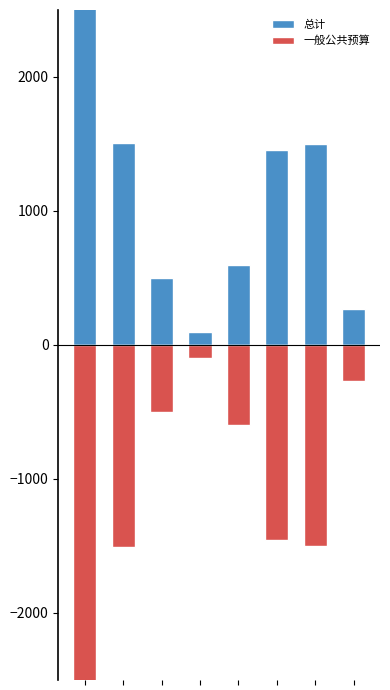

Reading left to right, what are all the values shown in this chart?

总计: 3770.0	1504.0	500.0	100.0	600.0	1455.5	1500.0	272.2
一般公共预算: -3770.0	-1504.0	-500.0	-100.0	-600.0	-1455.5	-1500.0	-272.2